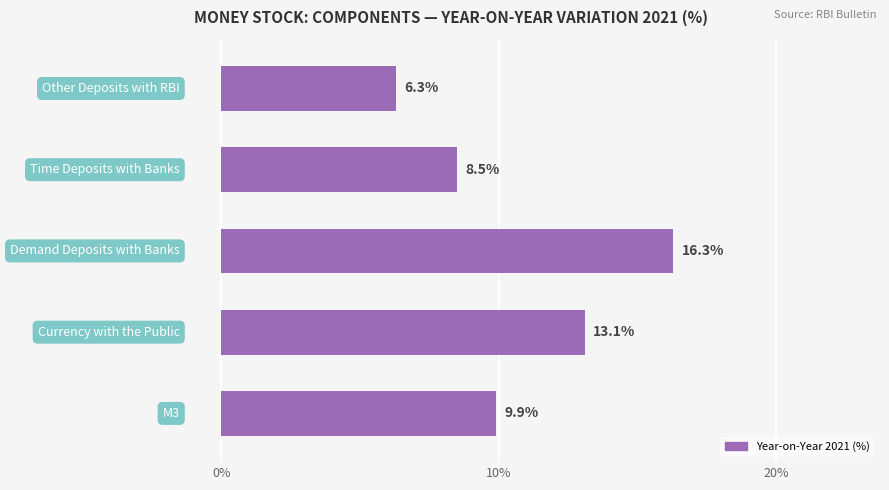

What is the smallest value displayed?

6.3